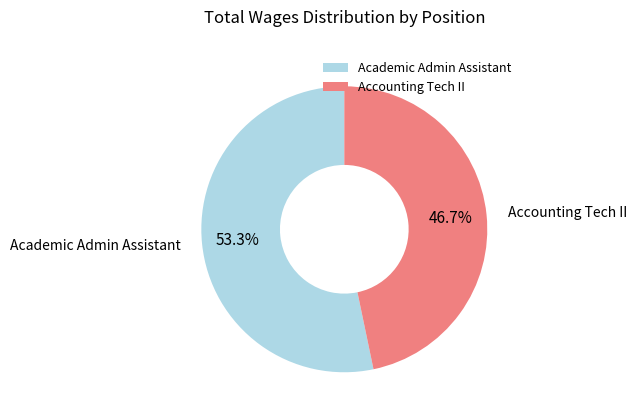

Approximately how many times larger is the value at Academic Admin Assistant compared to Accounting Tech II?

1.1